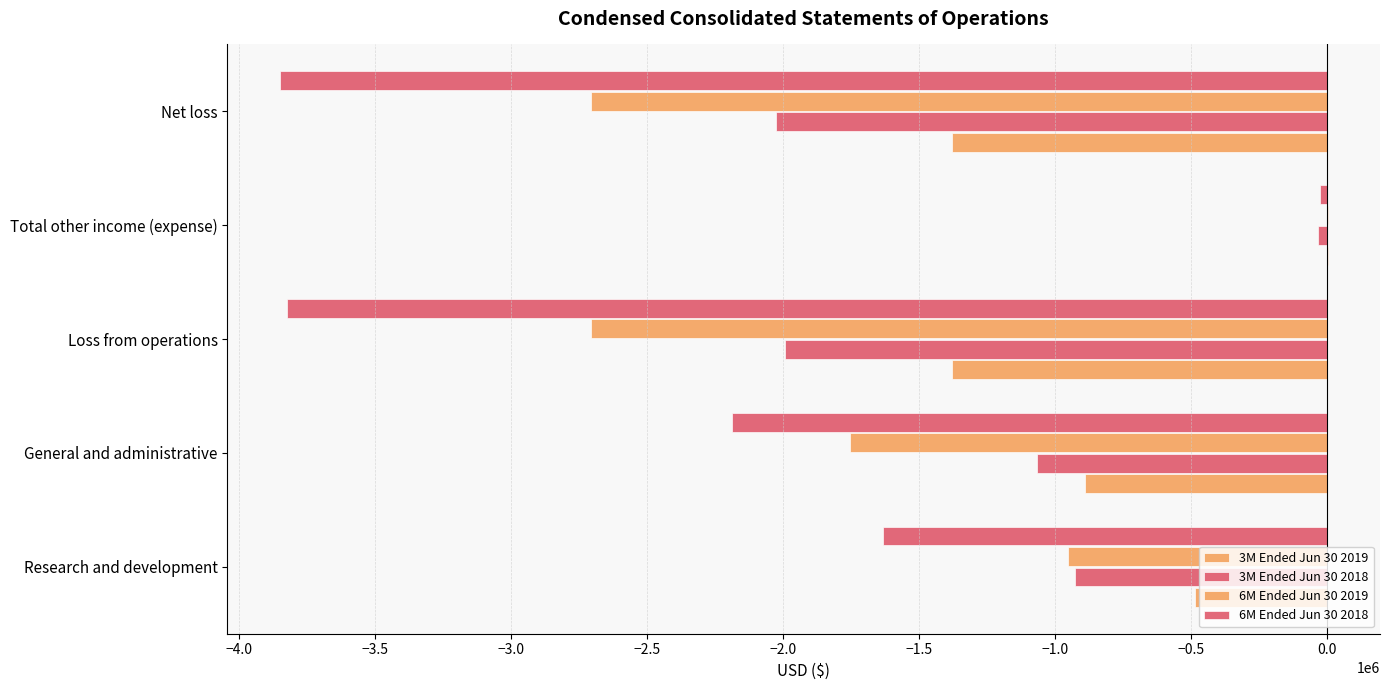

How many data points does each series have?

5